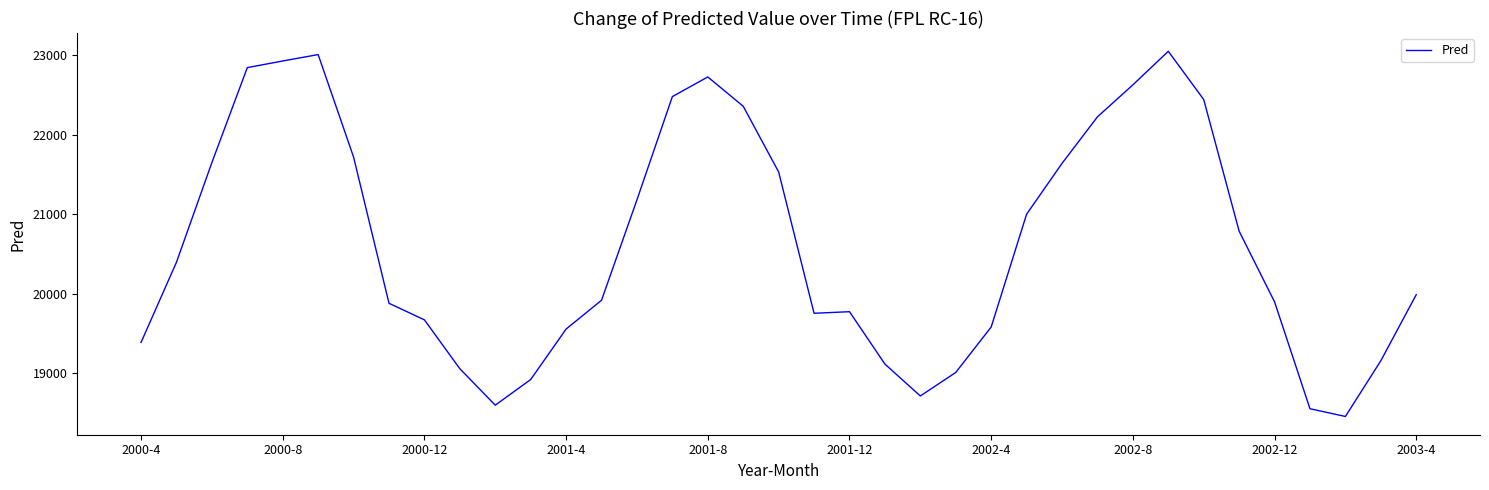

What is the difference between the maximum and minimum values?

4592.6